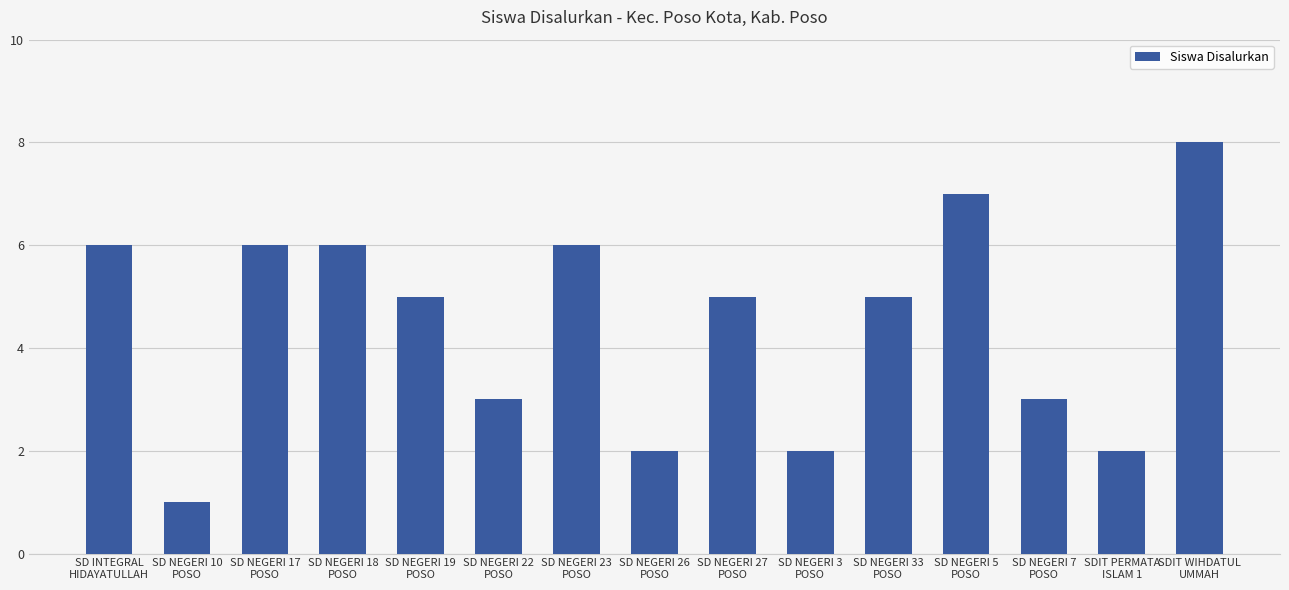

Count the values in the range 2 to 6.

12